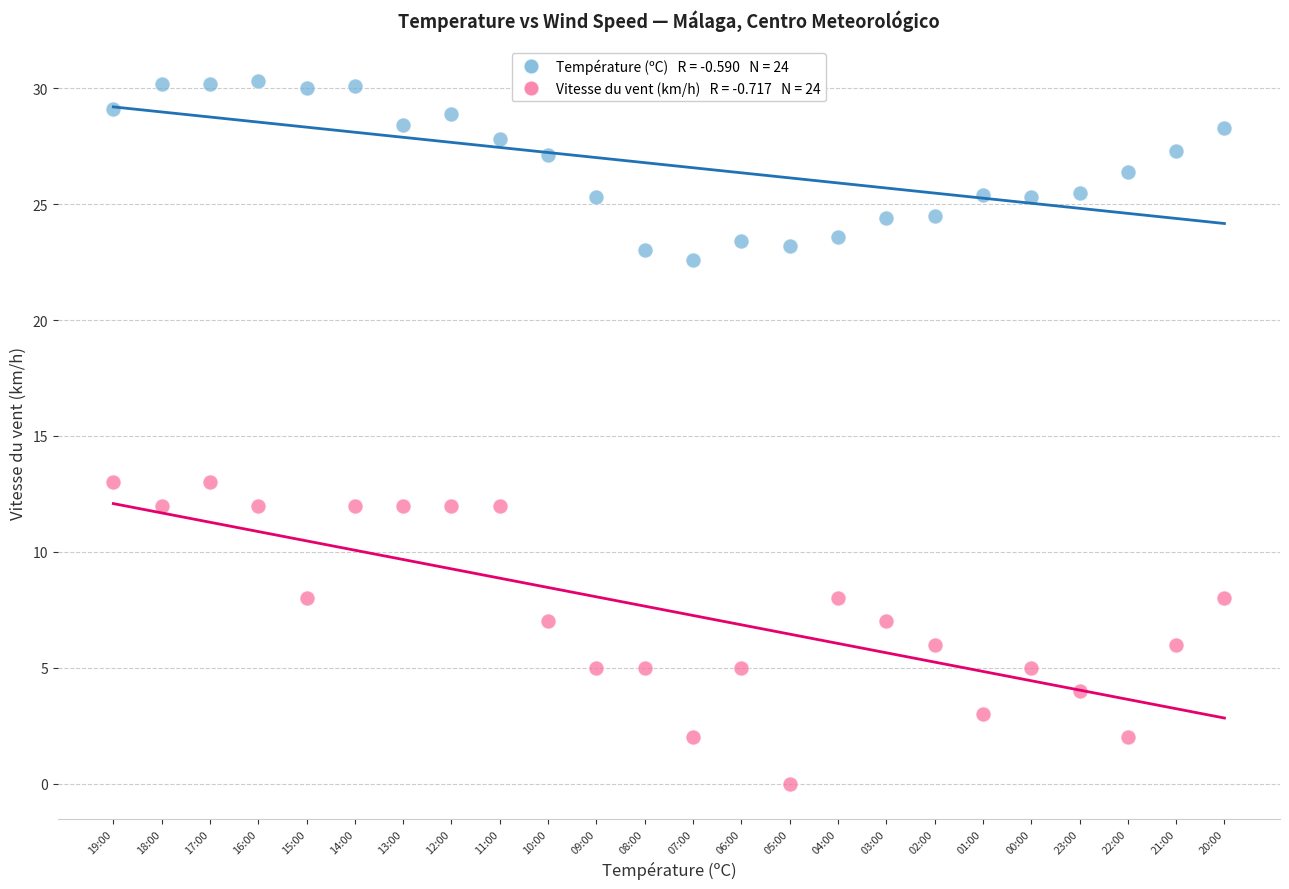

How many points are shown in the scatter plot?

48